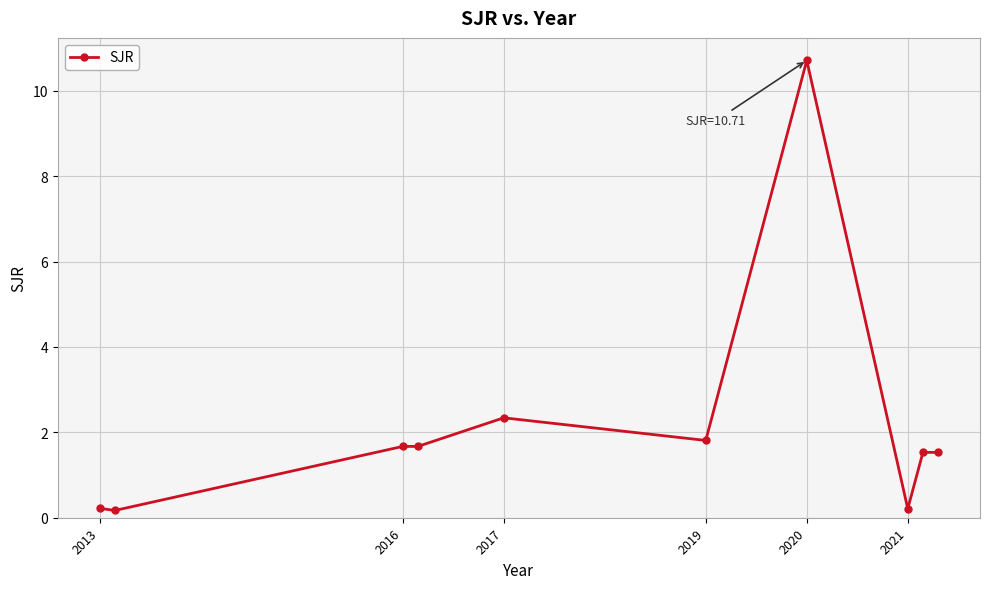

How many data points are less than 1?

3